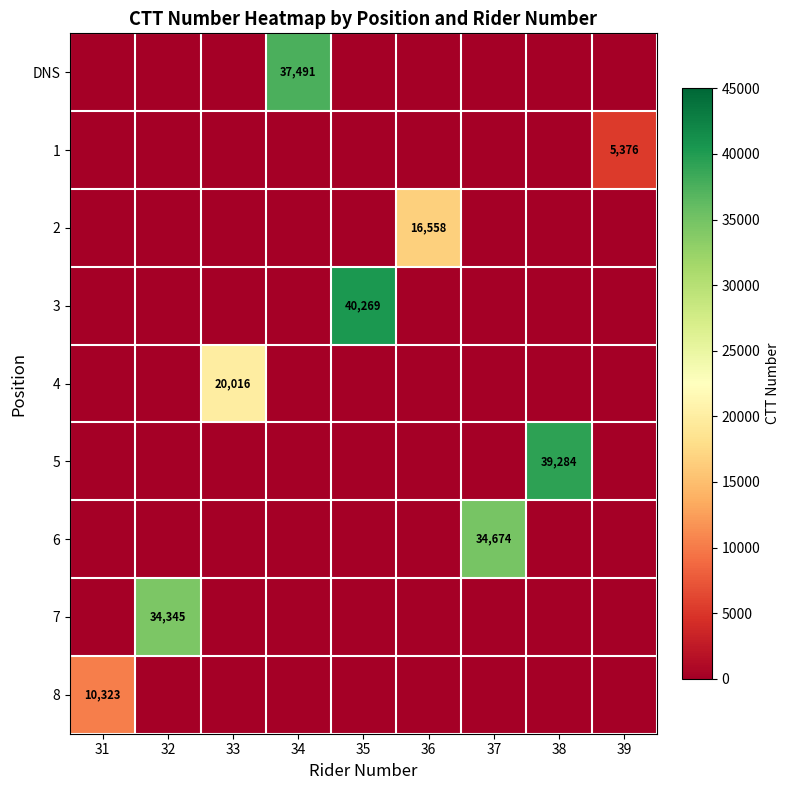

The 7 series shows 10208 at 32. True or false?

False